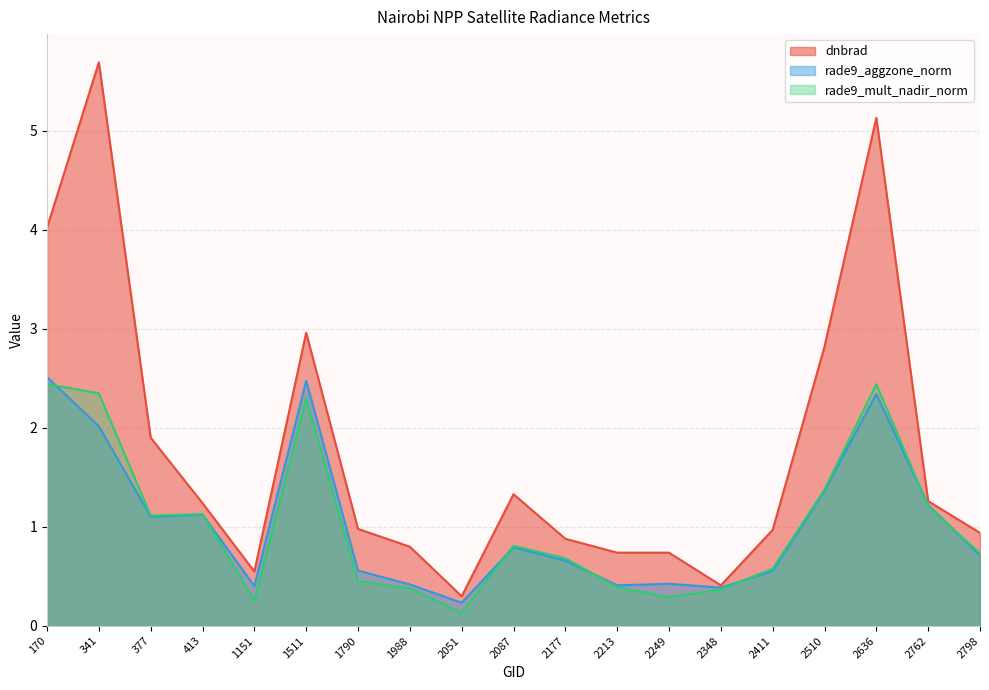

Where is dnbrad nearest to the value 2?

377